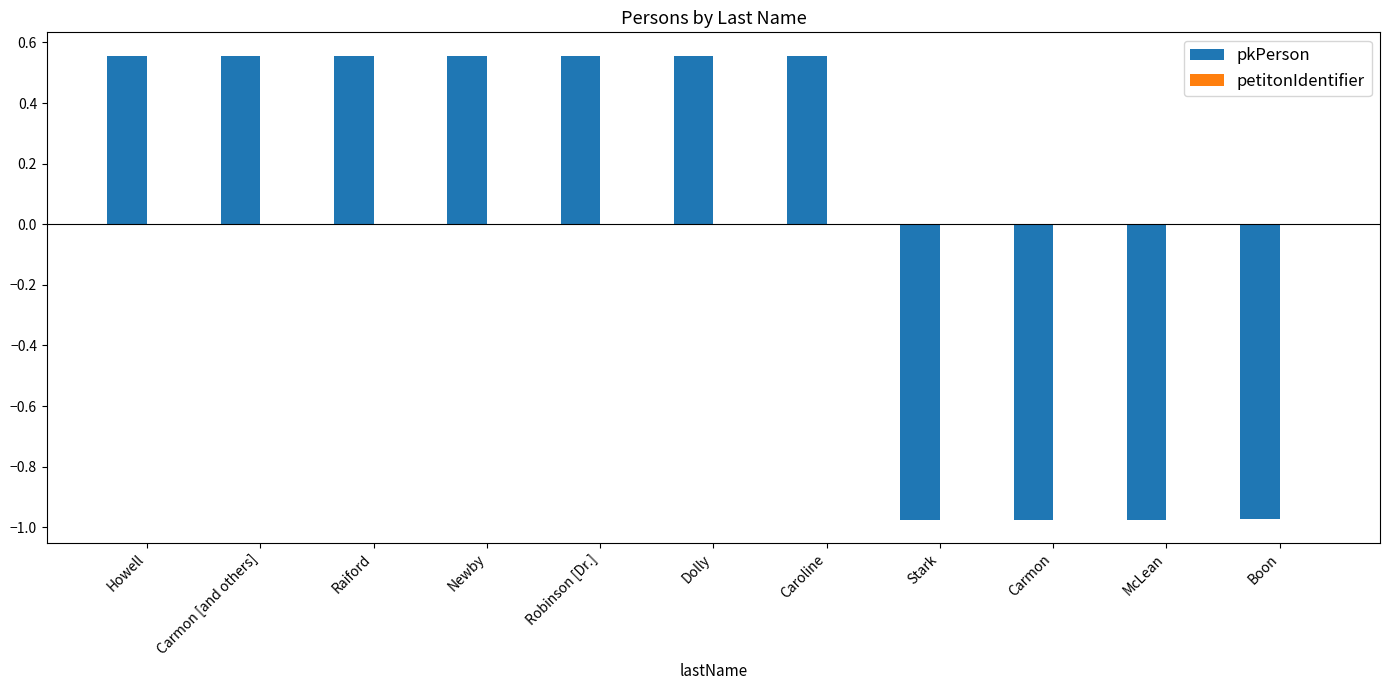

What is the change in value from Carmon [and others] to Carmon?

-1.5